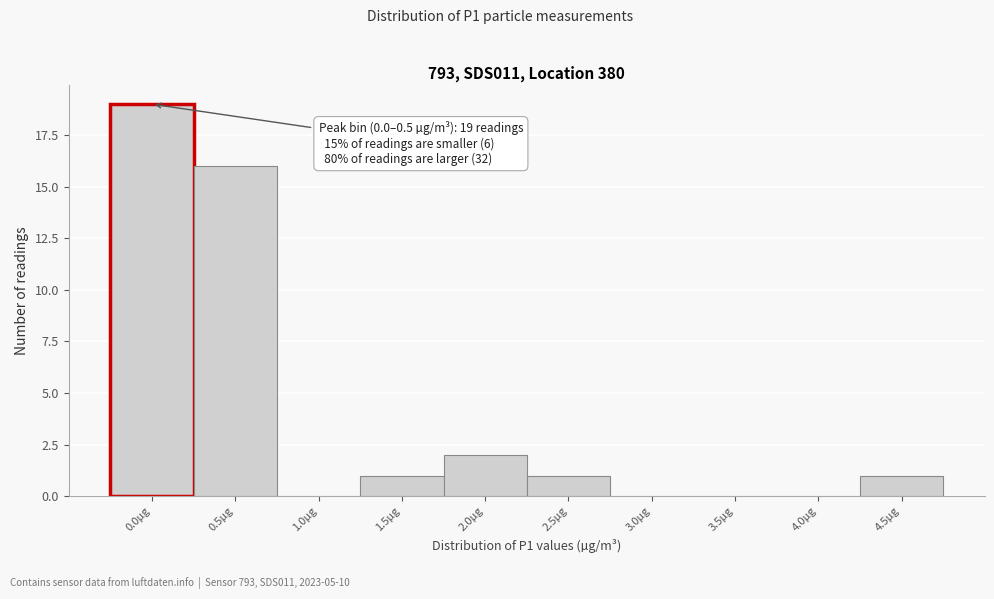

Reading right to left, what are all the values shown in this chart?

4.5µg=1	4.0µg=0	3.5µg=0	3.0µg=0	2.5µg=1	2.0µg=2	1.5µg=1	1.0µg=0	0.5µg=16	0.0µg=19